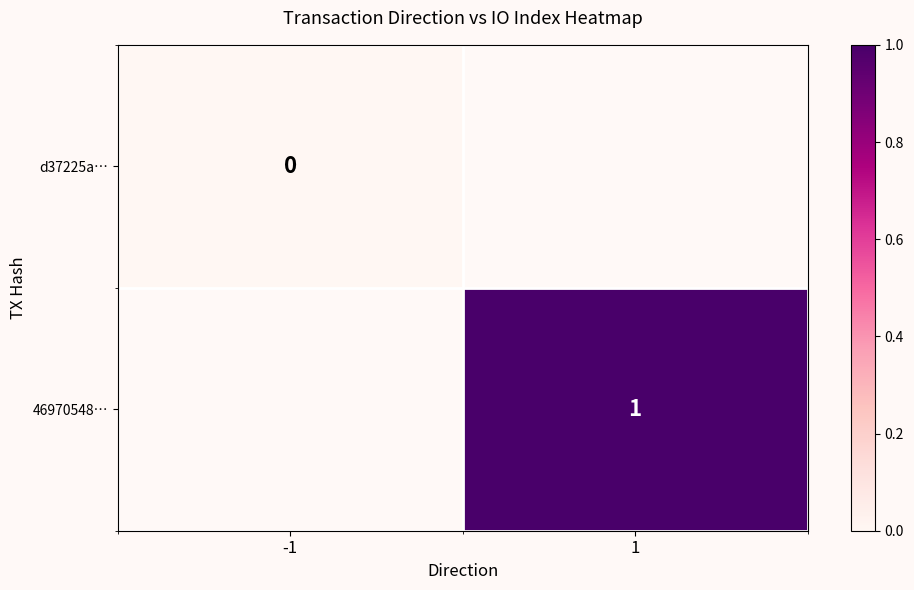

What is the greatest value displayed?

1.0